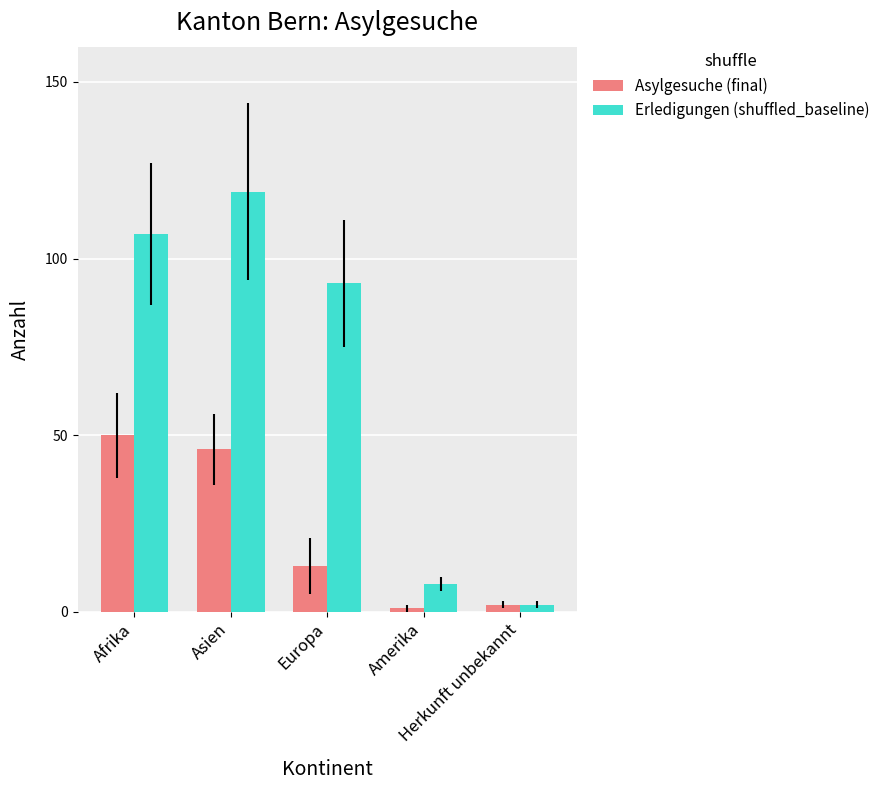

Rank the series by their maximum value, from lowest to highest.

Asylgesuche (final), Erledigungen (shuffled_baseline)